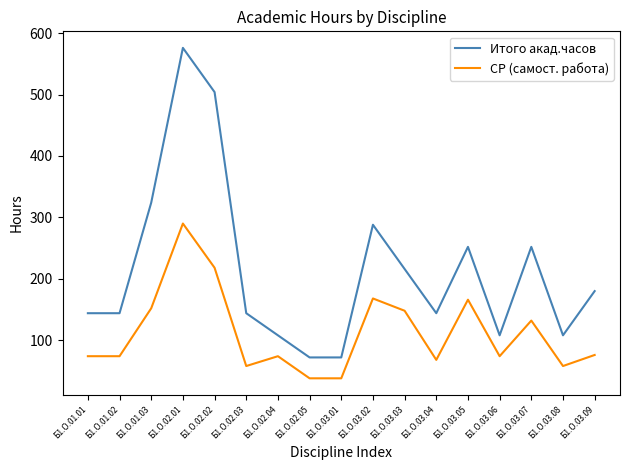

True or false: Итого акад.часов and СР (самост. работа) intersect in this chart.

False